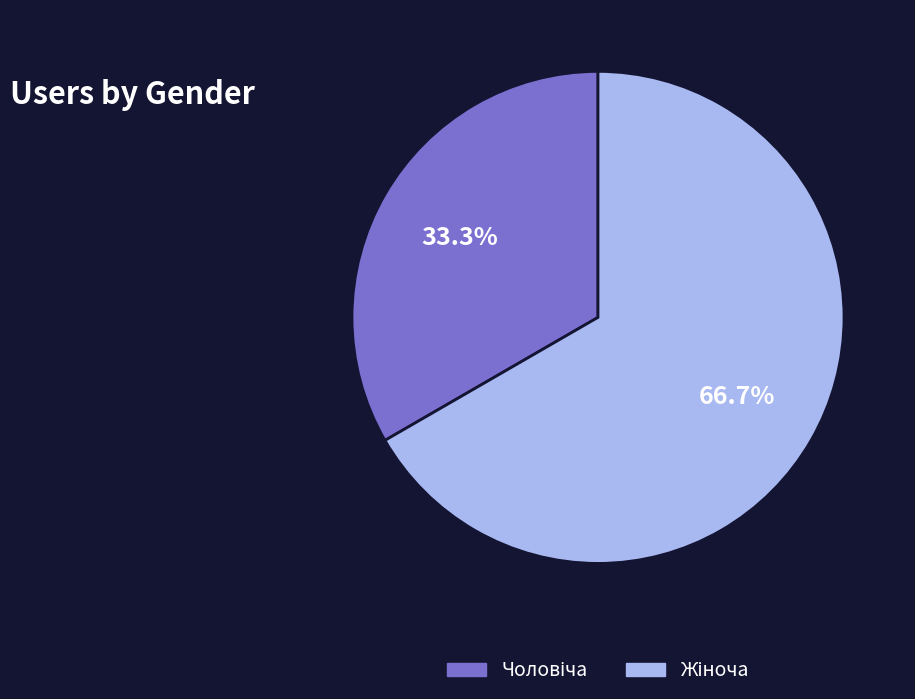

To the nearest percent, what is the difference between the largest and smallest slice percentages?

33%